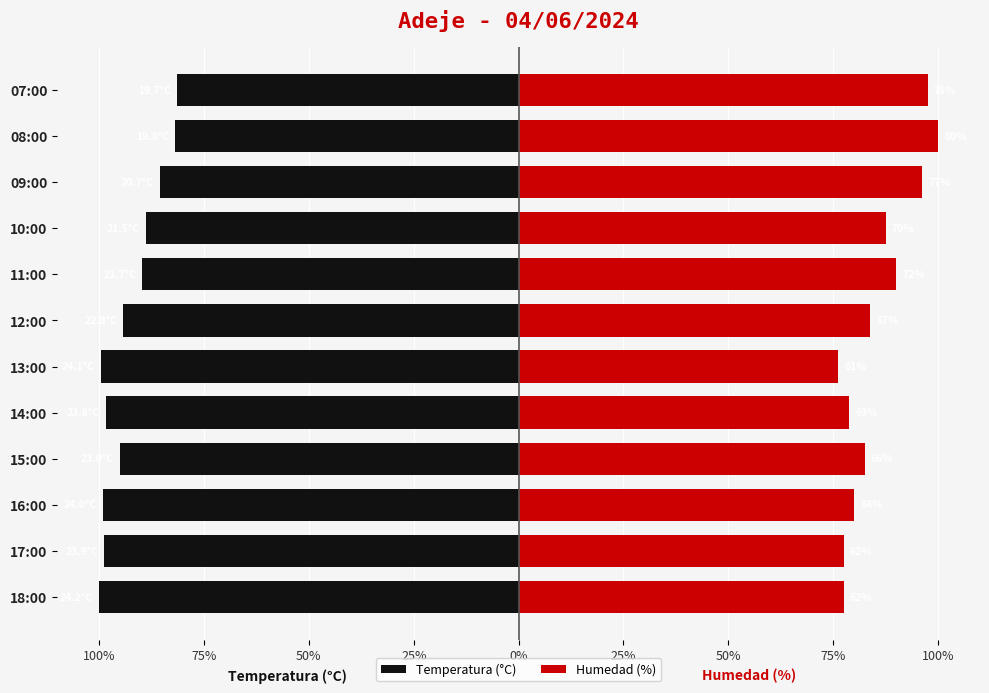

What is the smallest value displayed?

-100.0